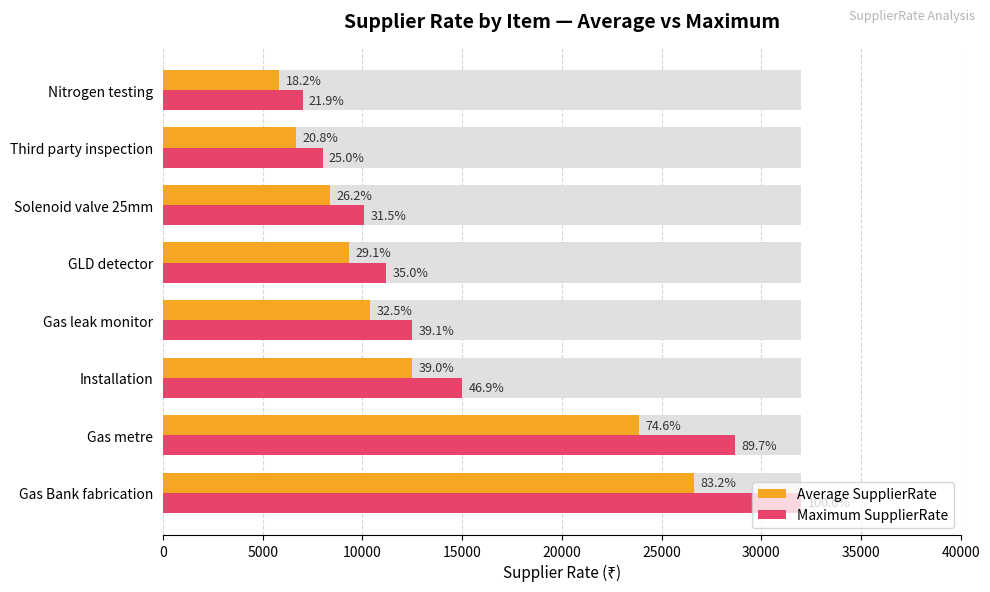

What is the maximum value shown in the chart?

32000.0